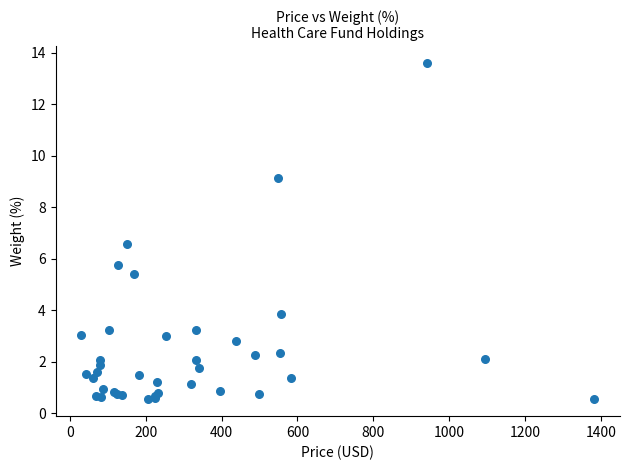

What Y value in the scatter plot is closest to 7?

6.6